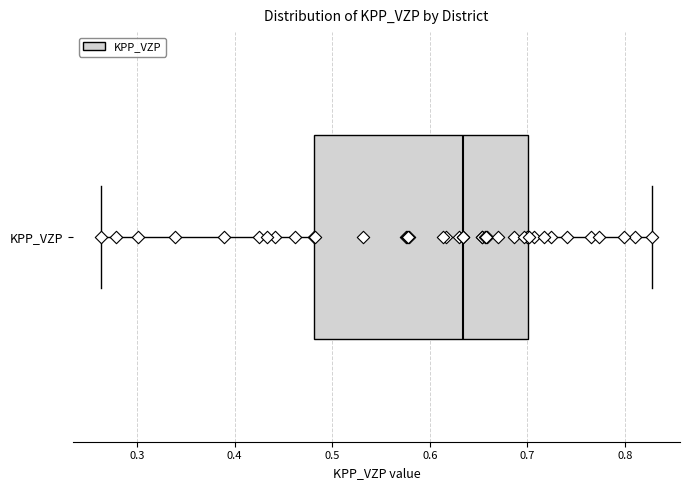

Read this box plot against the x-axis: the position of the median line, the range covered by the box, and the ends of both whiskers. The values are not printed on the chart, so give them approximately, as read against the axis.

median 0.63, box 0.48 to 0.70, whiskers 0.26 to 0.83